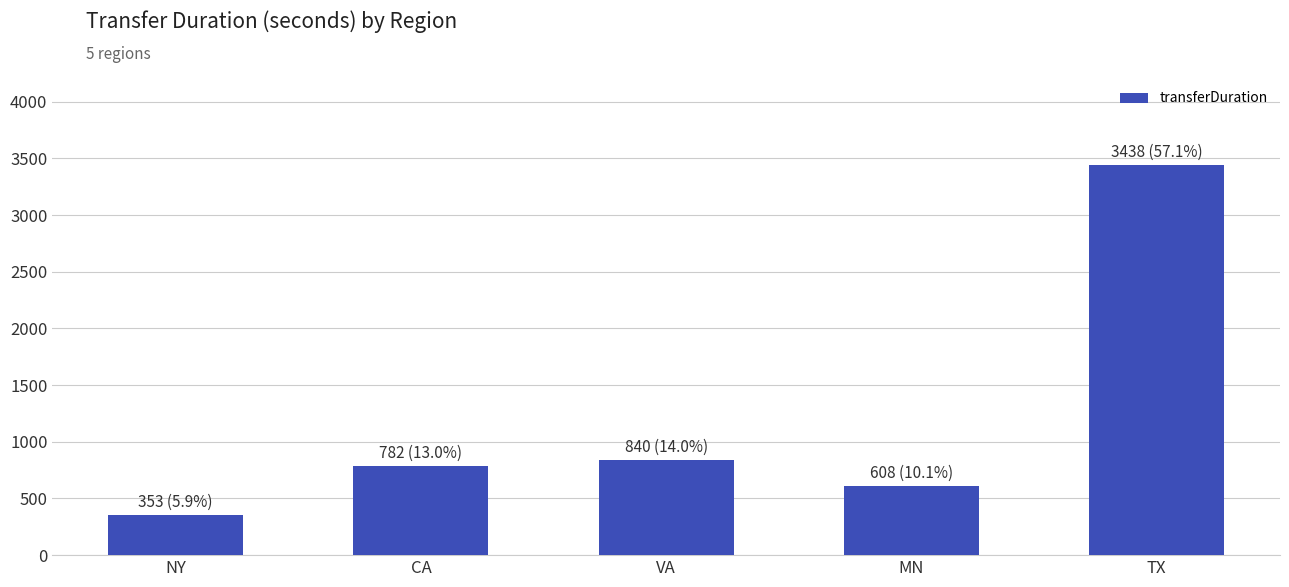

Approximately how many times larger is the value at CA compared to MN?

1.3